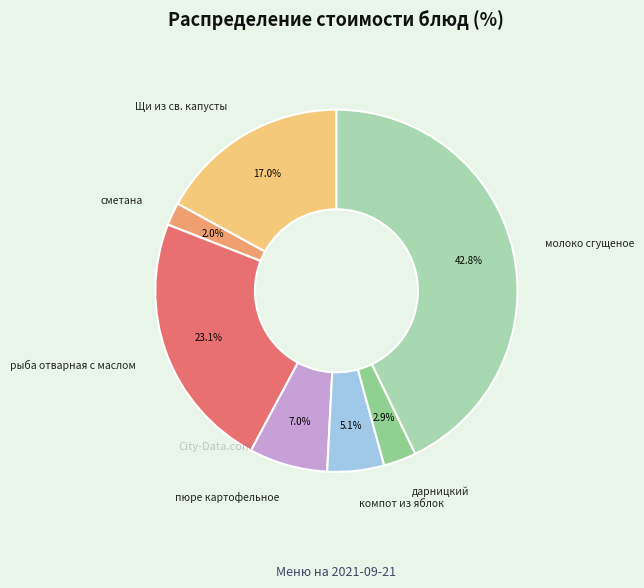

Does any single category account for the majority?

No